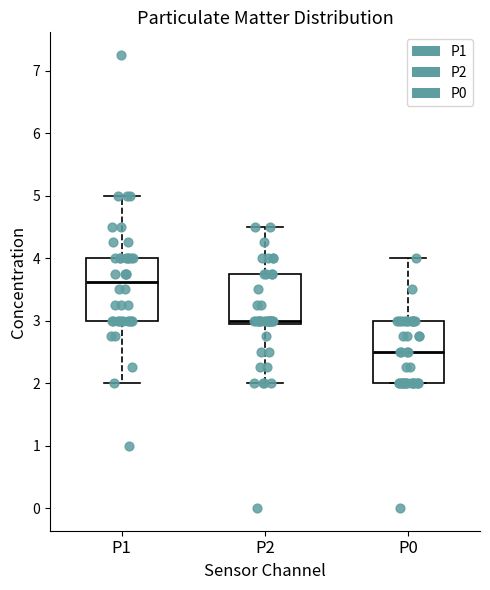

Reading left to right, transcribe this box plot: for each box, give where its median line is, the range the box spans, and where its two whiskers end, as read against the y-axis. The values are not printed on the chart, so give them approximately, as read against the axis.

P1: median 3.6, box 3.0 to 4.0, whiskers 2.0 to 5.0
P2: median 3.0, box 2.9 to 3.8, whiskers 2.0 to 4.5
P0: median 2.5, box 2.0 to 3.0, whiskers 2.0 to 4.0